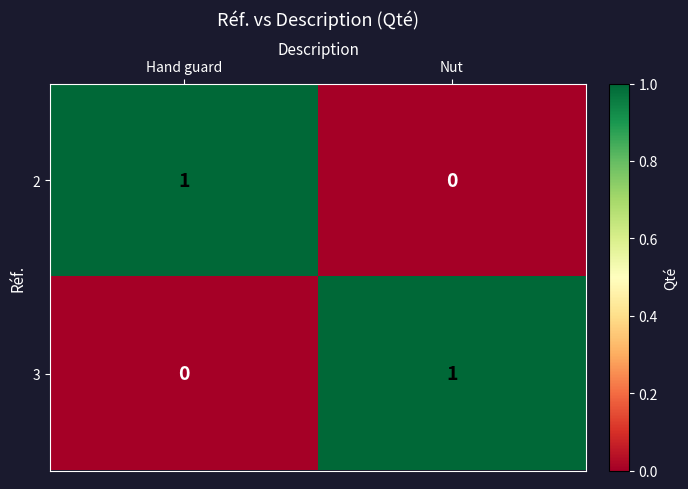

Reading right to left, extract all data points from this chart.

2: 0	1
3: 1	0